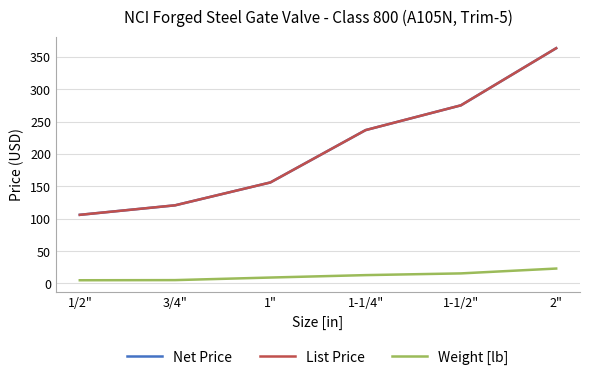

Is this an area chart (filled region under the line)?

No